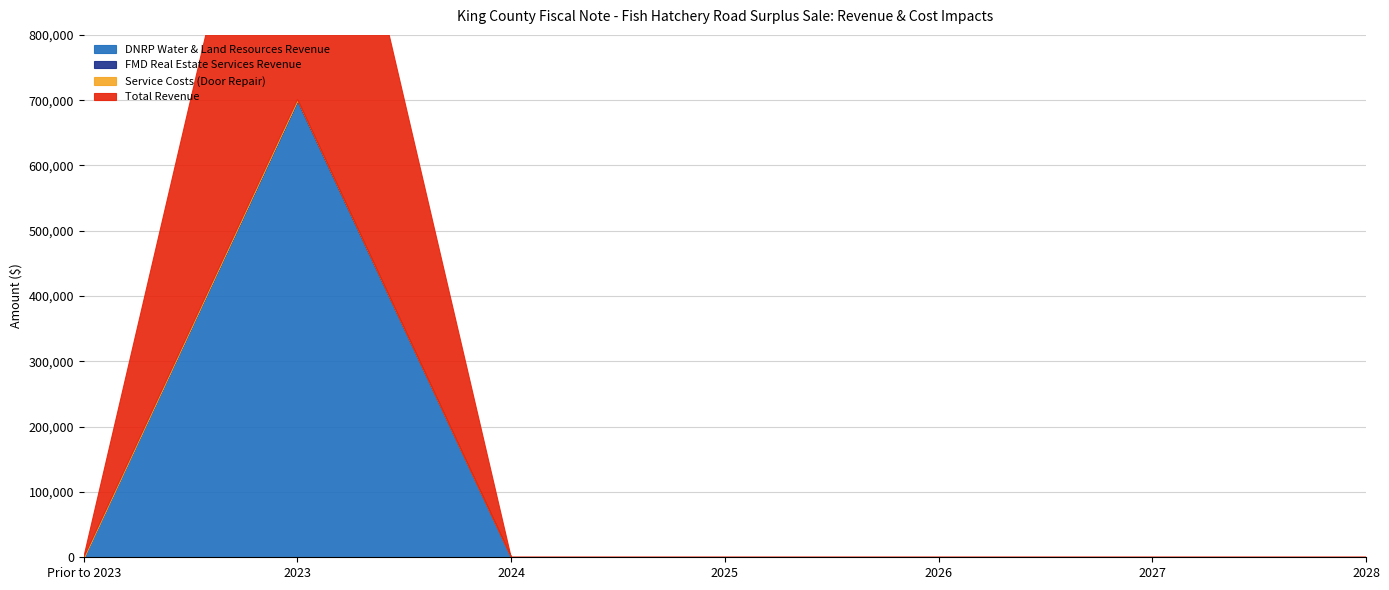

Reading right to left, list all the values displayed in this chart.

DNRP Water & Land Resources Revenue: 0	0	0	0	0	699026	0
FMD Real Estate Services Revenue: 0	0	0	0	0	974	0
Service Costs (Door Repair): 0	0	0	0	0	974	0
Total Revenue: 0	0	0	0	0	700000	0